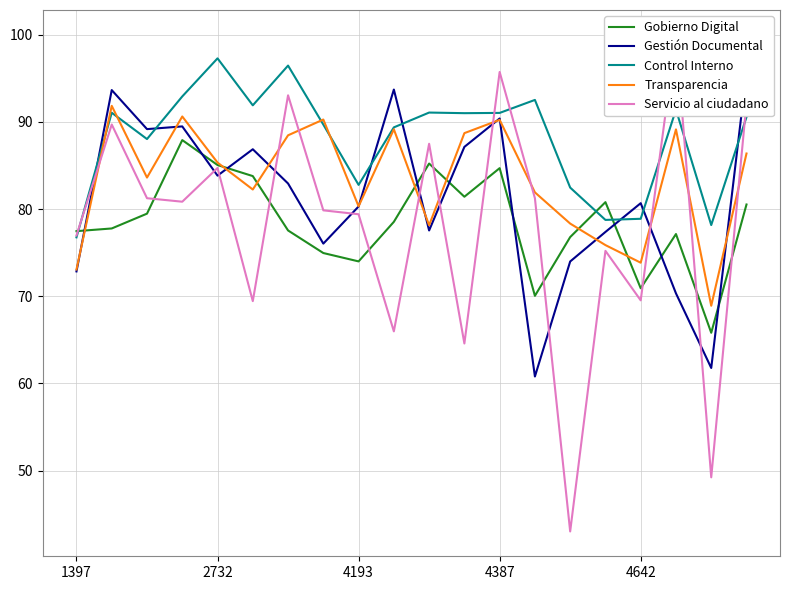

Is it true that Transparencia equals 89.2 at 17?

True